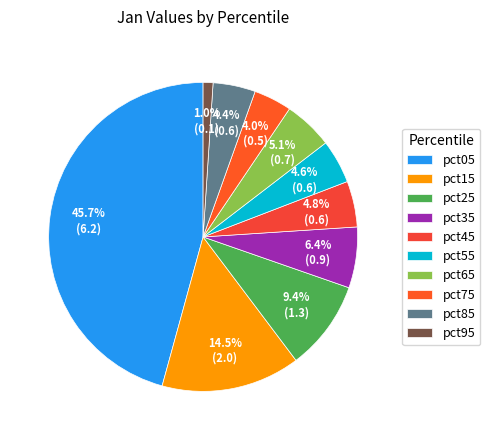

To the nearest percent, what is the difference between the largest and smallest slice percentages?

45%